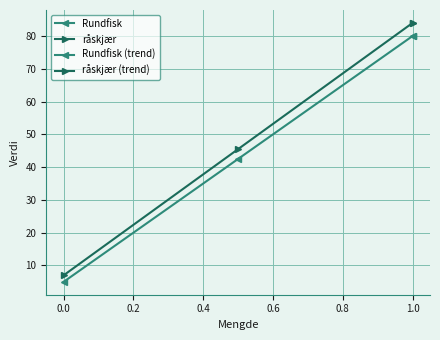

Rank the series at 0.0 from lowest to highest value.

Rundfisk (trend), råskjær (trend)